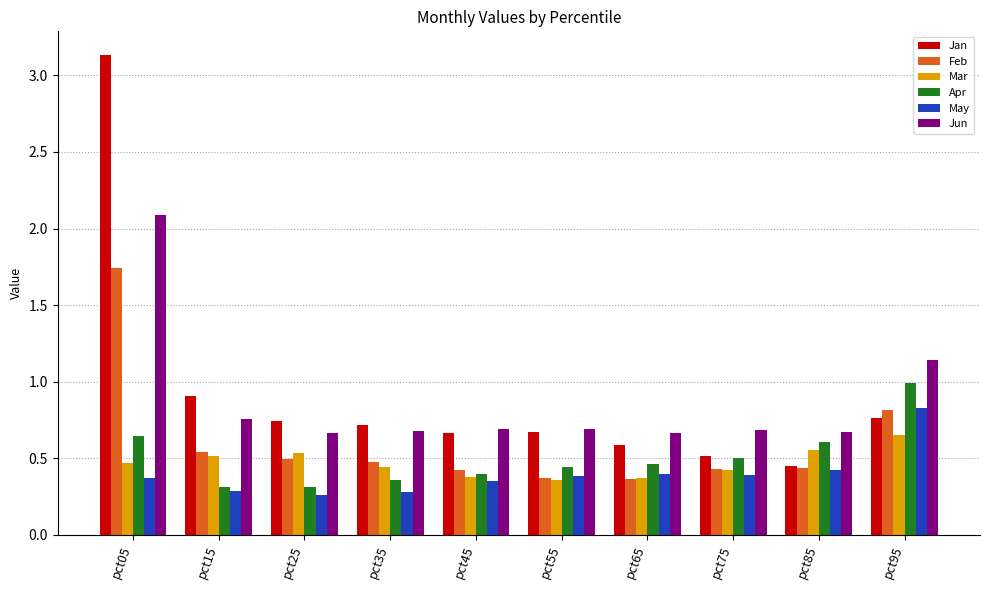

Read the Apr value at pct95.

1.0